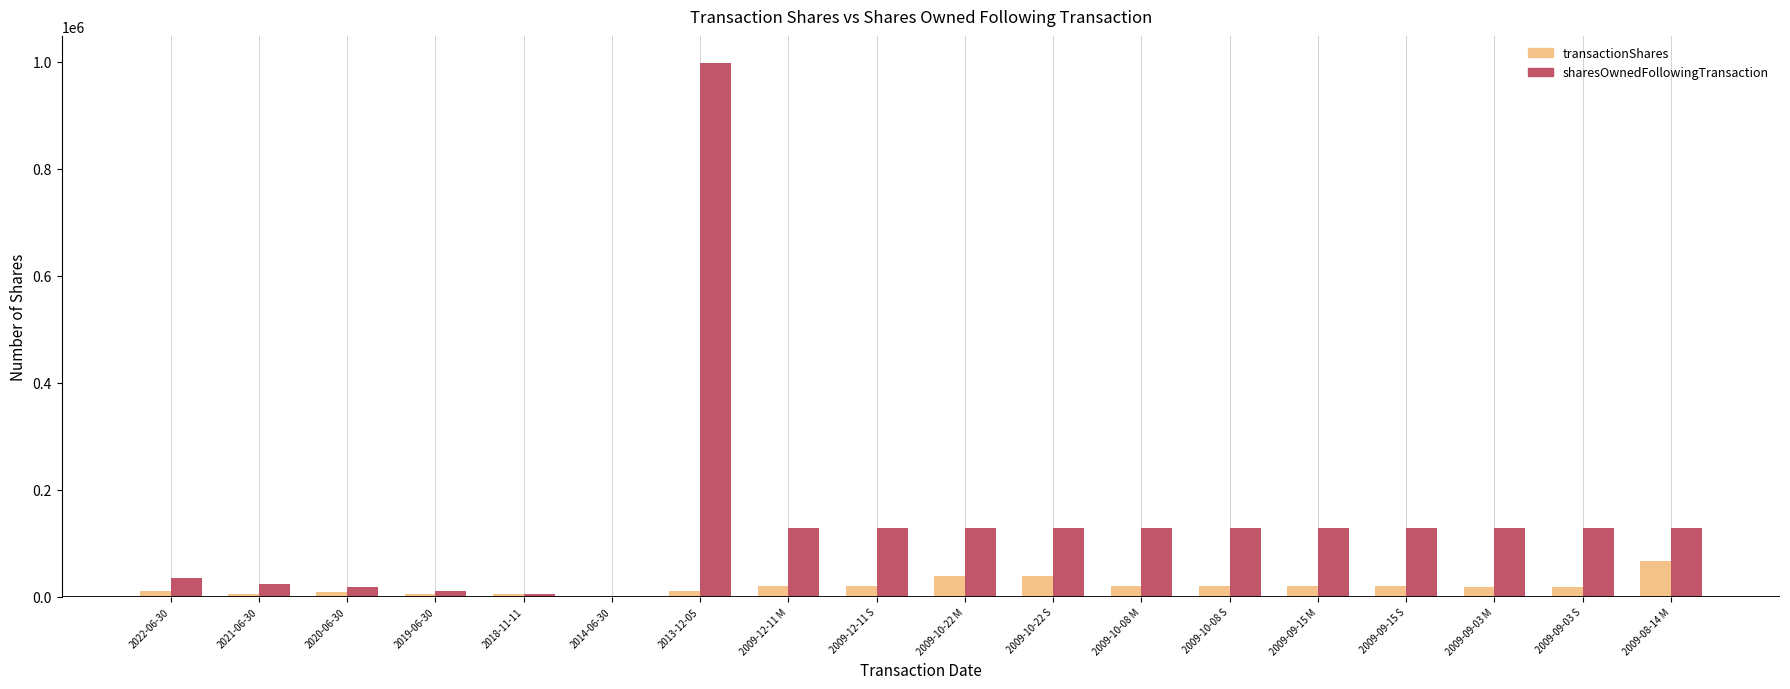

At which category is the sum across all series the highest?

2013-12-05